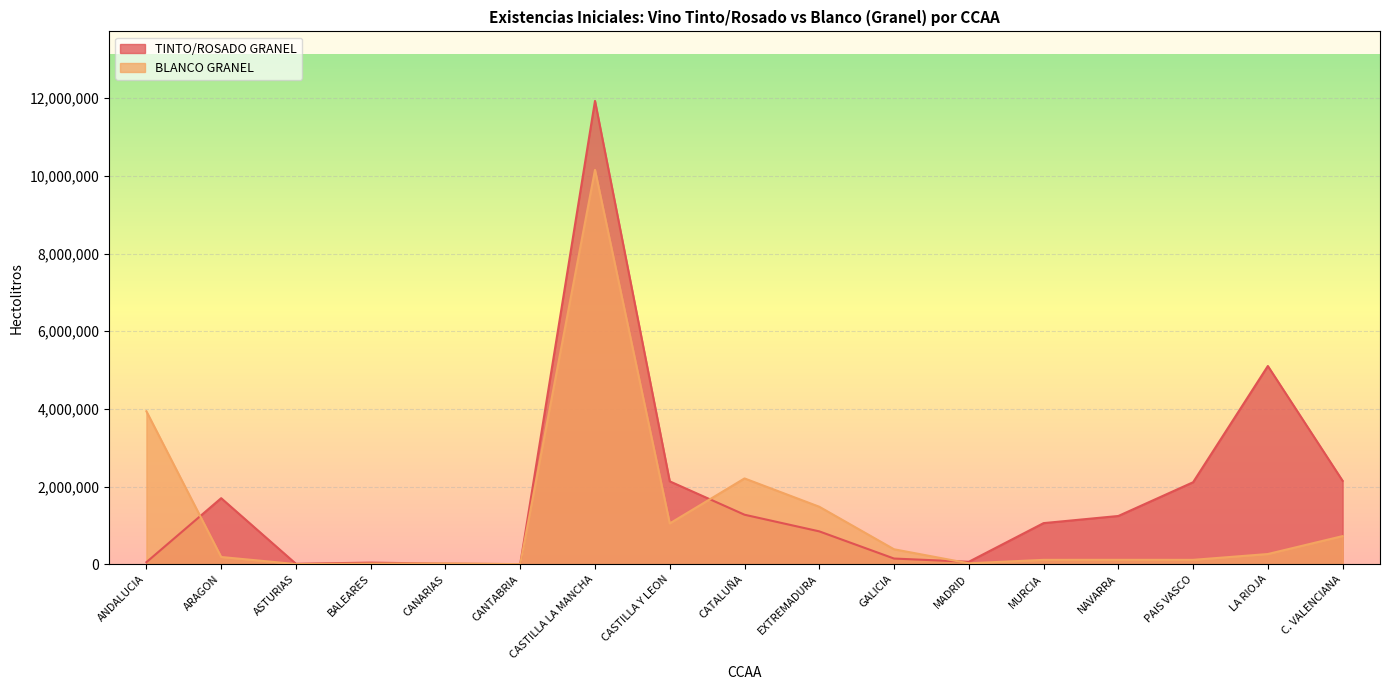

What is the sum of all BLANCO GRANEL values?

20781373